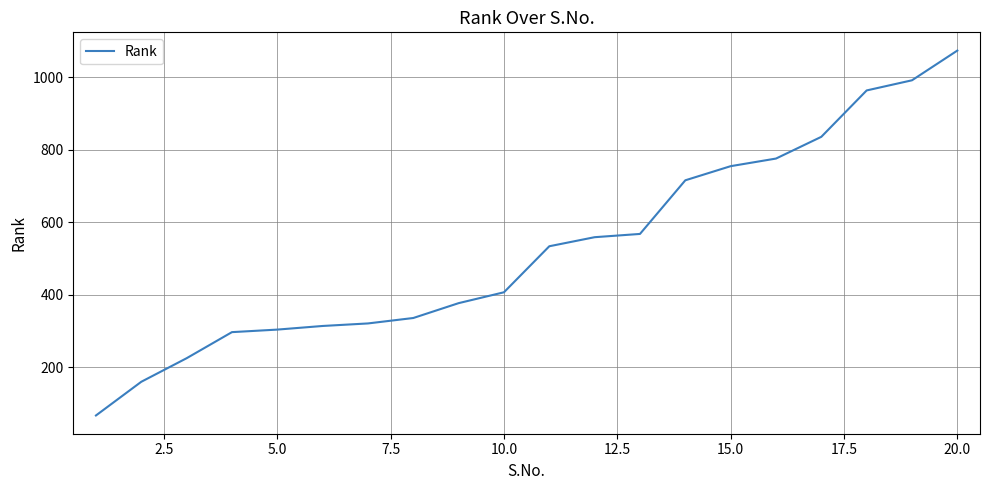

What is the maximum value shown in the chart?

1074